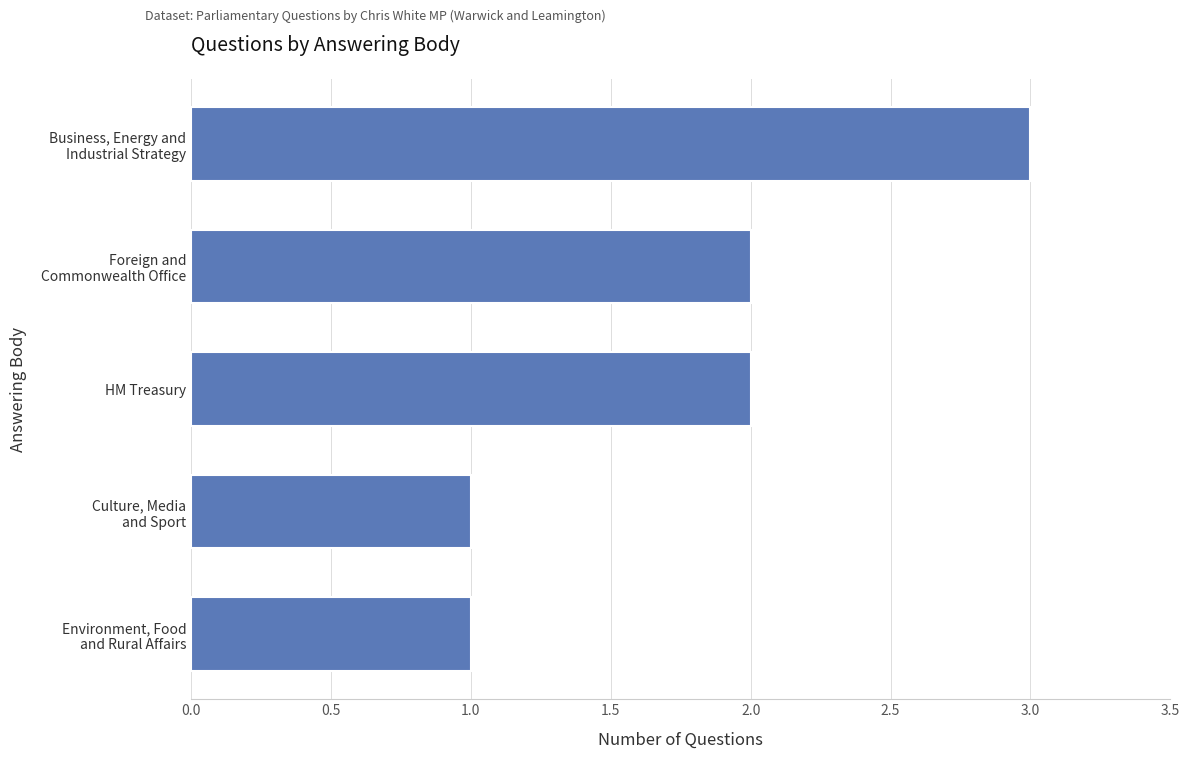

What is the maximum value shown in the chart?

3